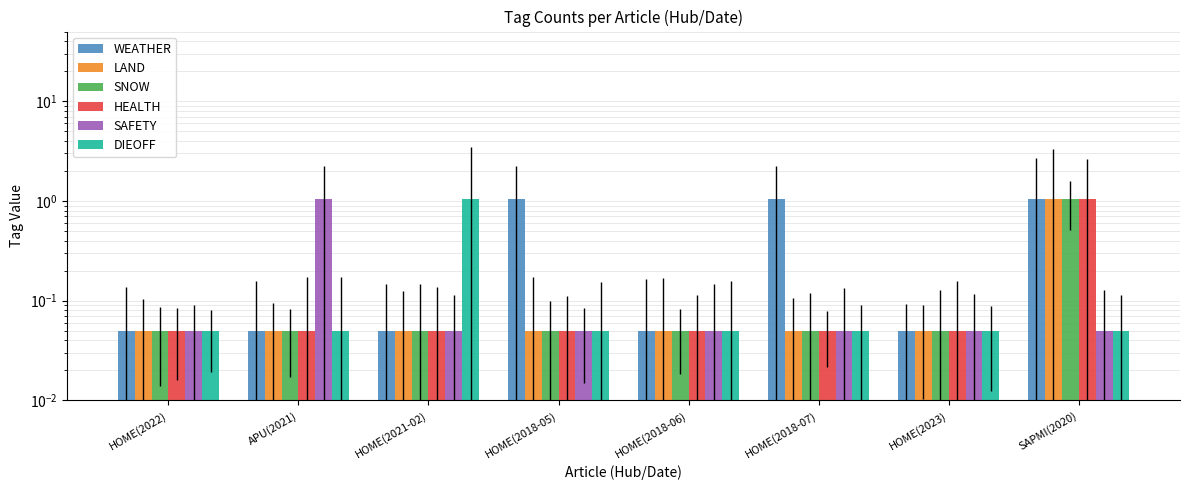

What position from the left is HOME(2021-02)?

3